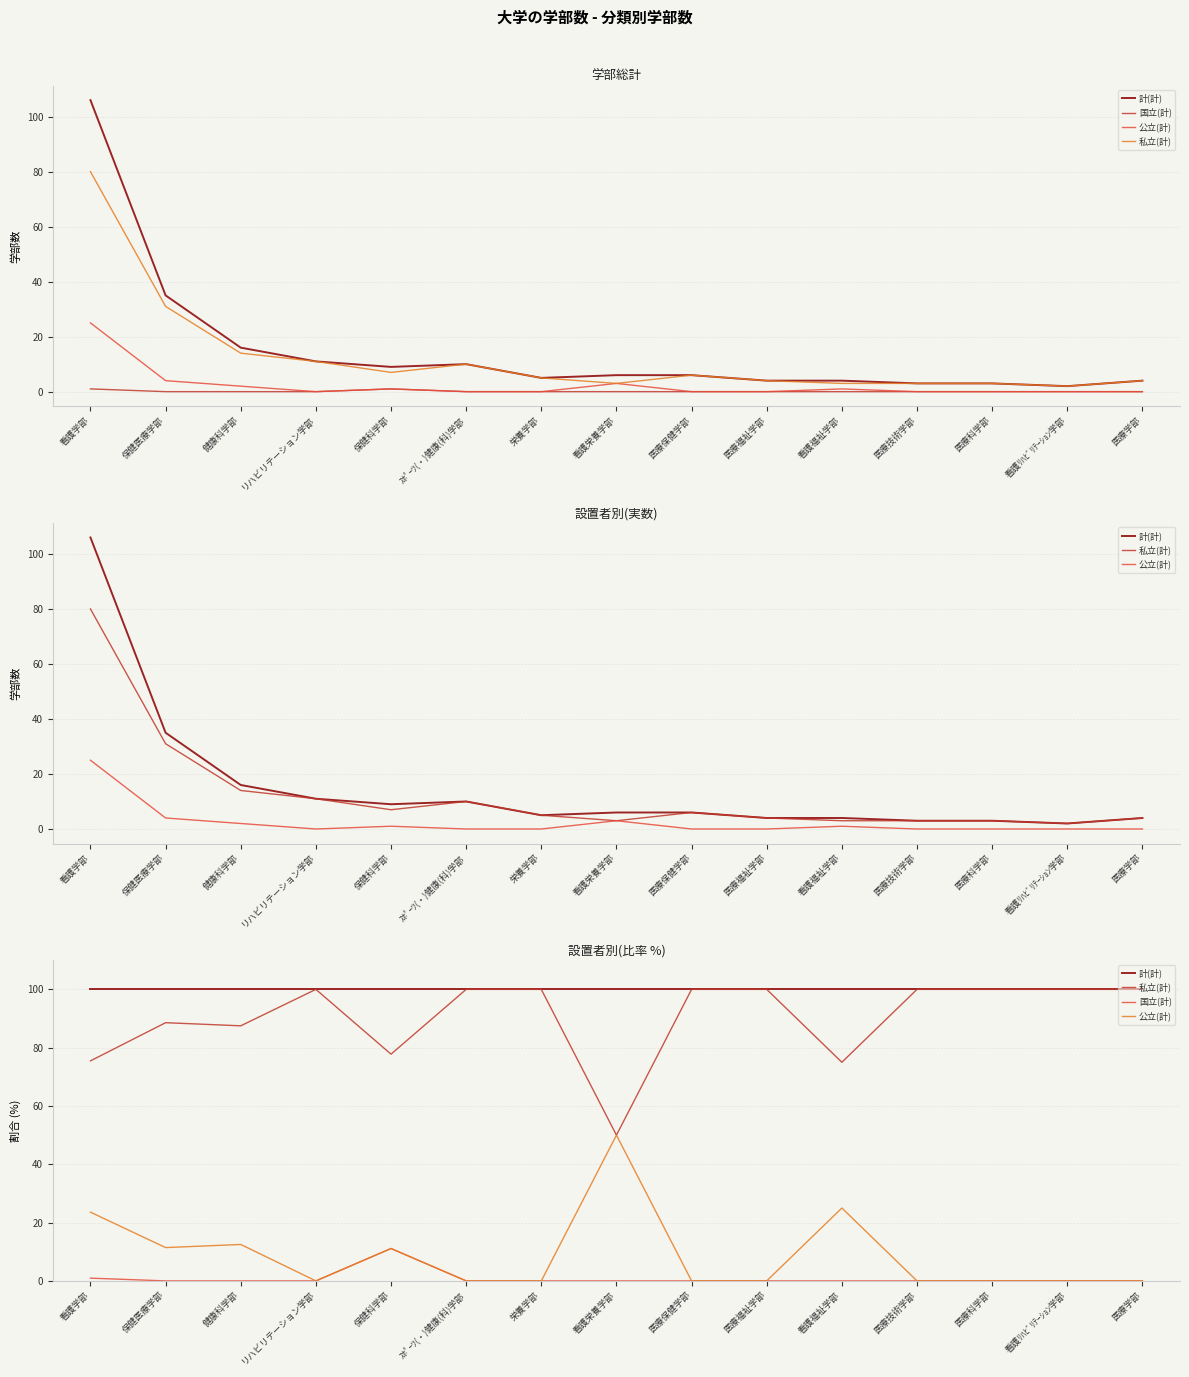

How many lines are shown in the chart?

4